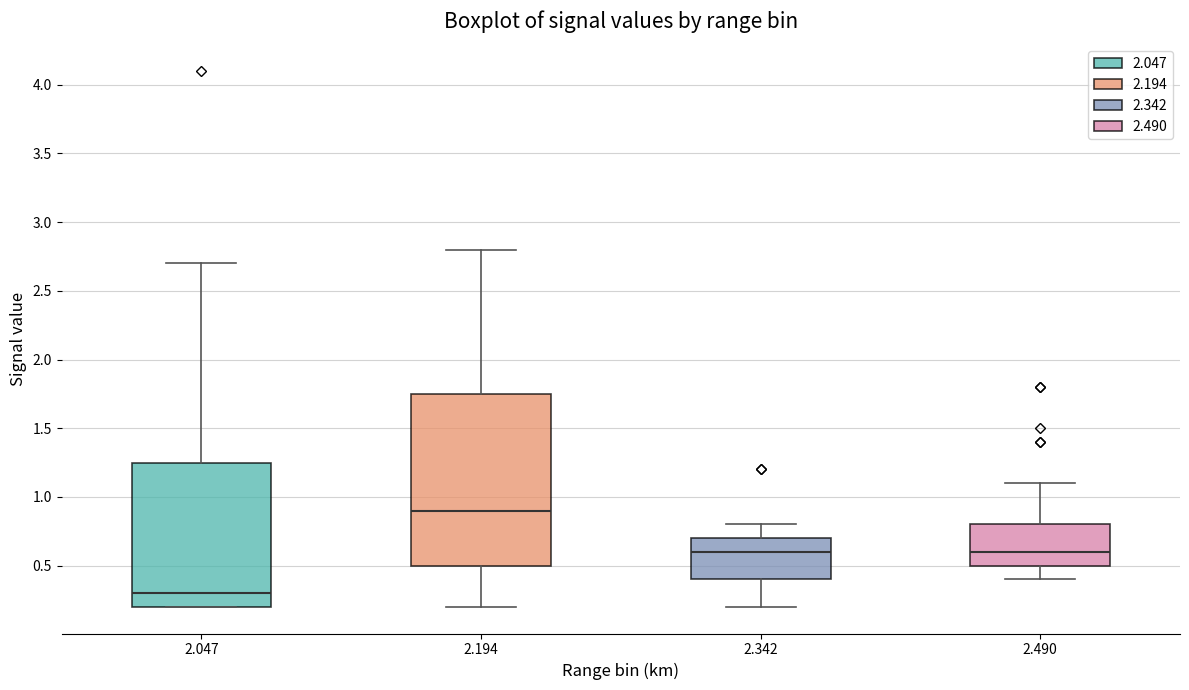

Reading left to right, read every box against the y-axis: the position of its median line, the range the box covers, and the ends of its whiskers. The values are not printed on the chart, so give them approximately, as read against the axis.

2.047: median 0.30, box 0.20 to 1.25, whiskers 0.20 to 2.70
2.194: median 0.90, box 0.50 to 1.75, whiskers 0.20 to 2.80
2.342: median 0.60, box 0.40 to 0.70, whiskers 0.20 to 0.80
2.490: median 0.60, box 0.50 to 0.80, whiskers 0.40 to 1.10